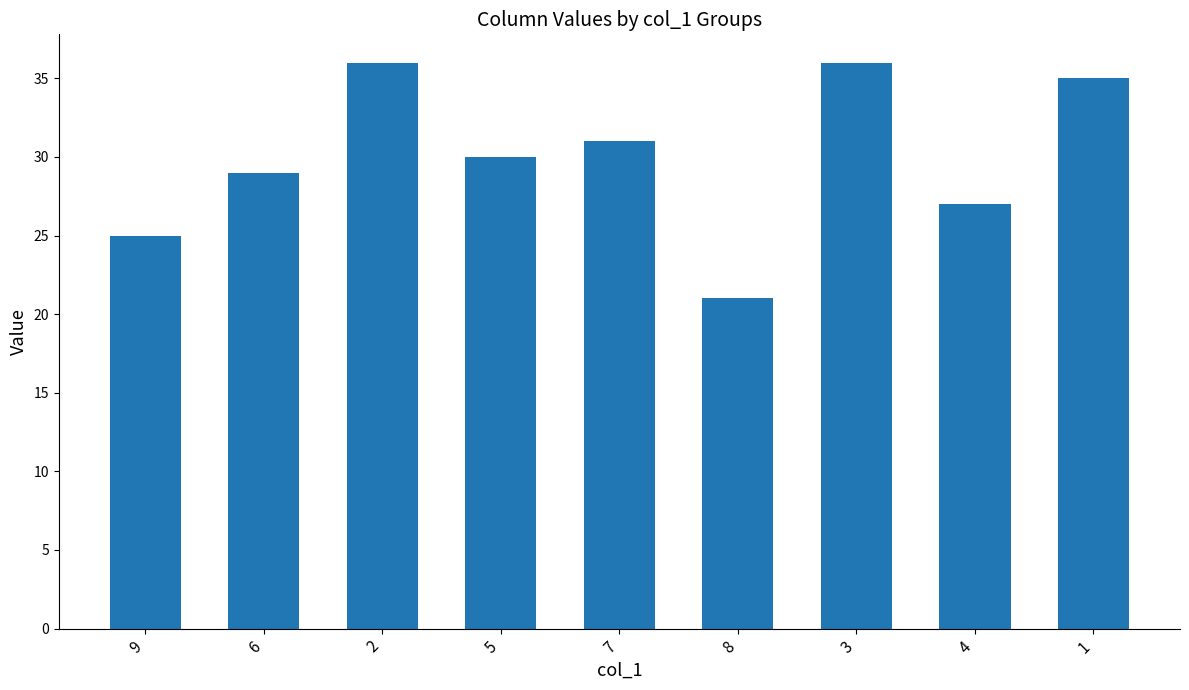

What is the greatest value displayed?

36